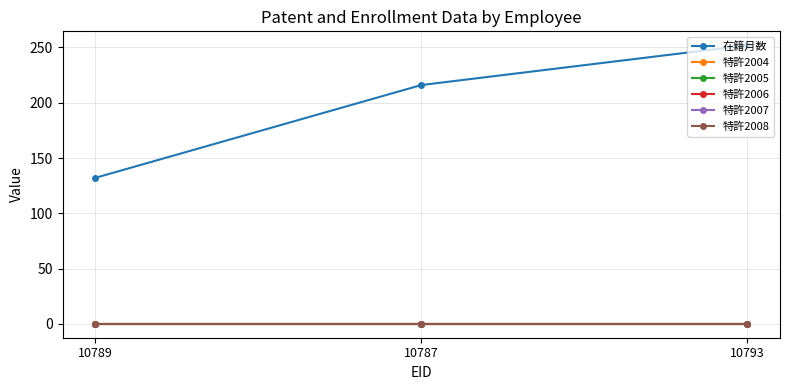

How many 在籍月数 values are between 132 and 252?

3